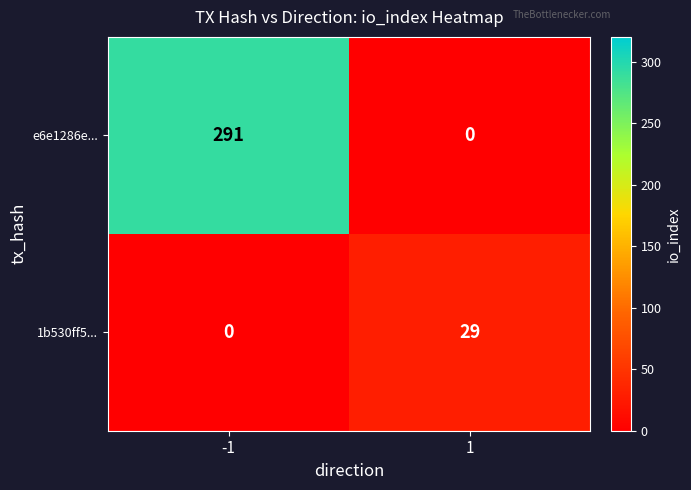

What is the total value across all series at 1?

29